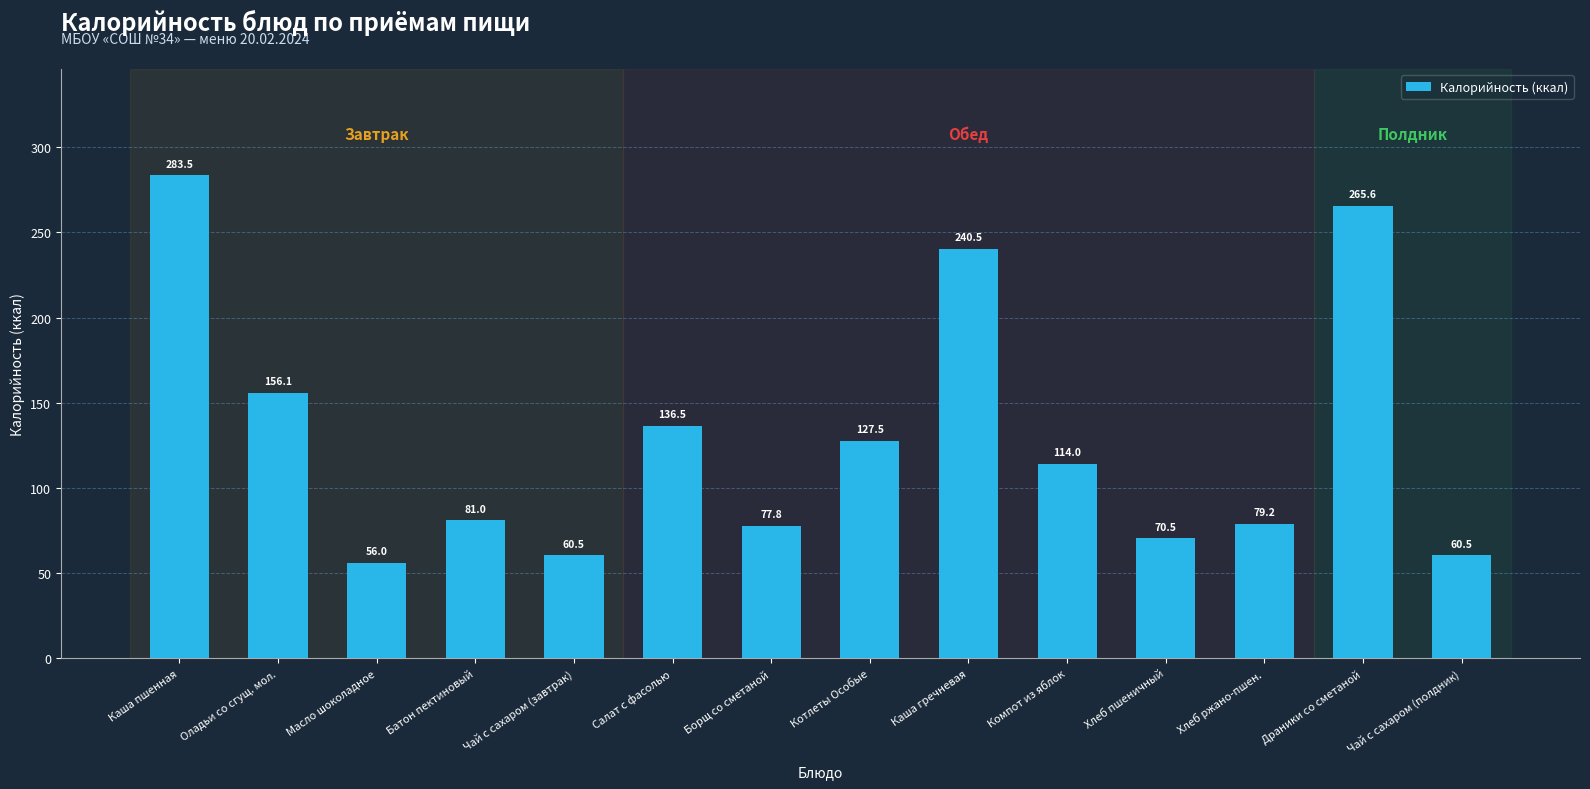

At which label does the data first exceed 114?

Каша пшенная